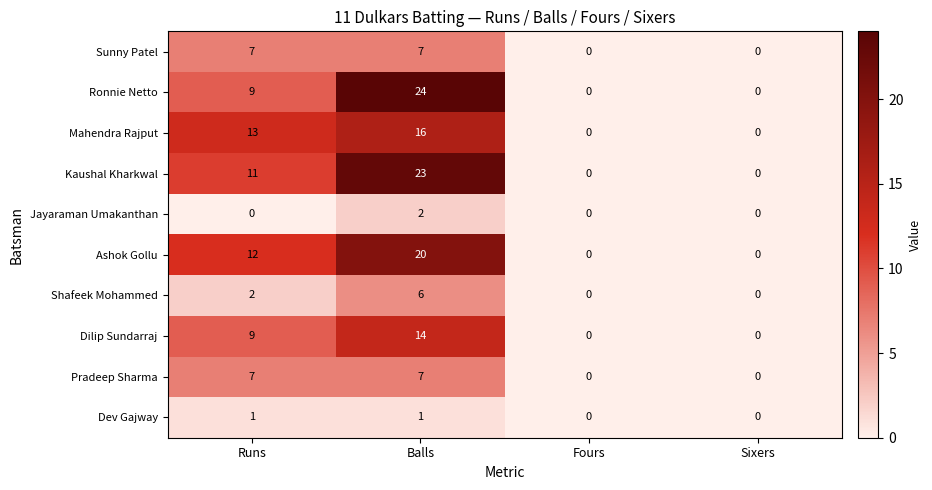

True or false: Shafeek Mohammed has a value of 0 at Sixers.

True